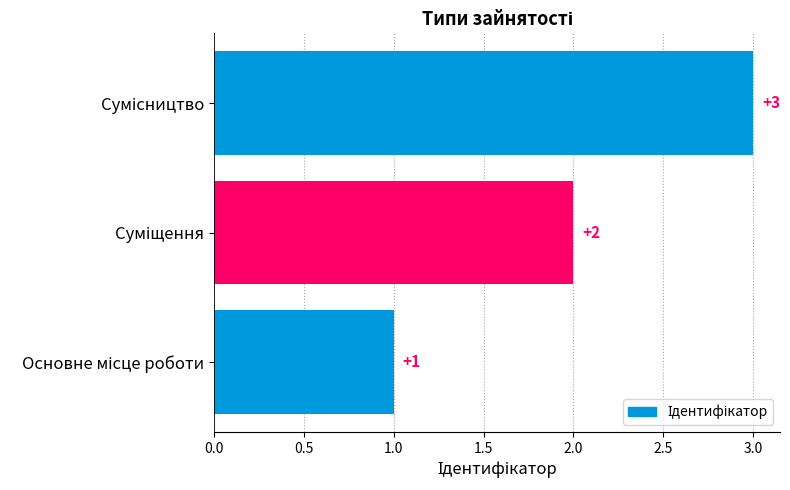

What is the maximum value shown in the chart?

3